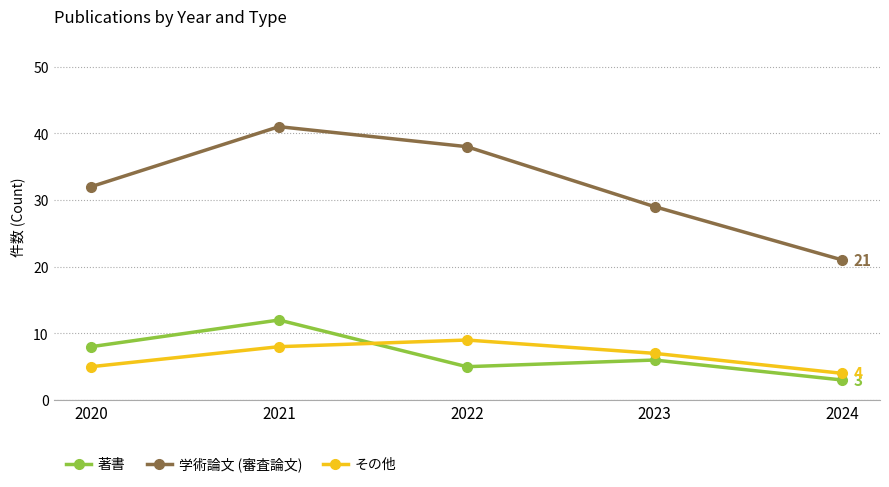

How many 学術論文 (審査論文) values are between 29 and 38?

3